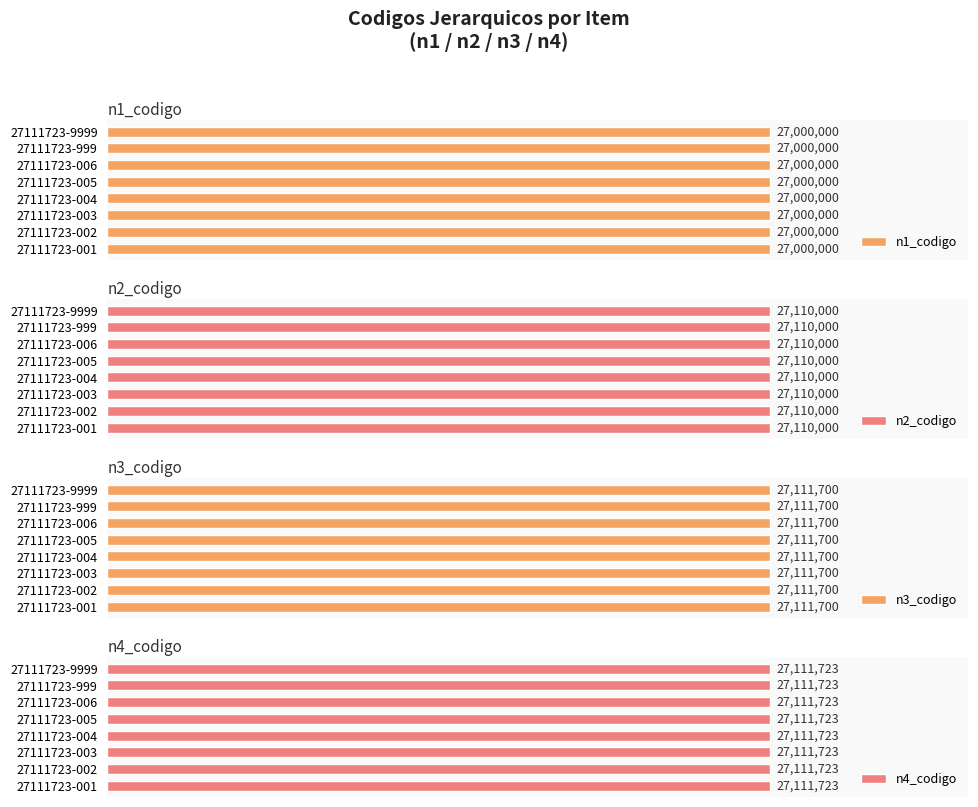

Count the number of data series in this chart.

4